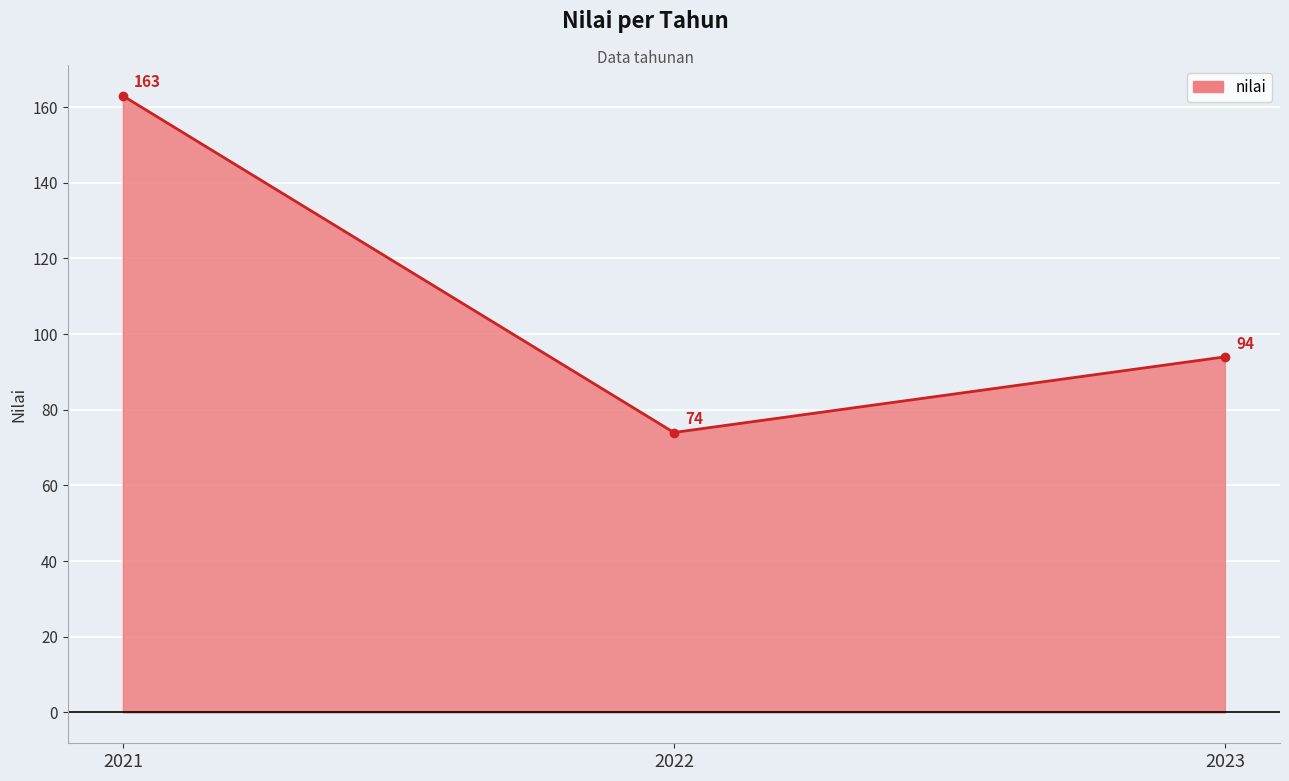

Does the chart display data point markers on the line(s)?

Yes